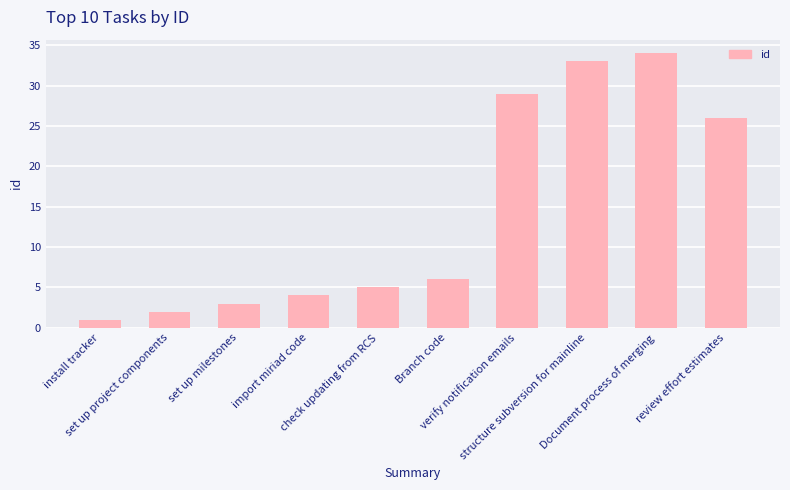

The chart shows a value of 6 at Branch code. True or false?

True